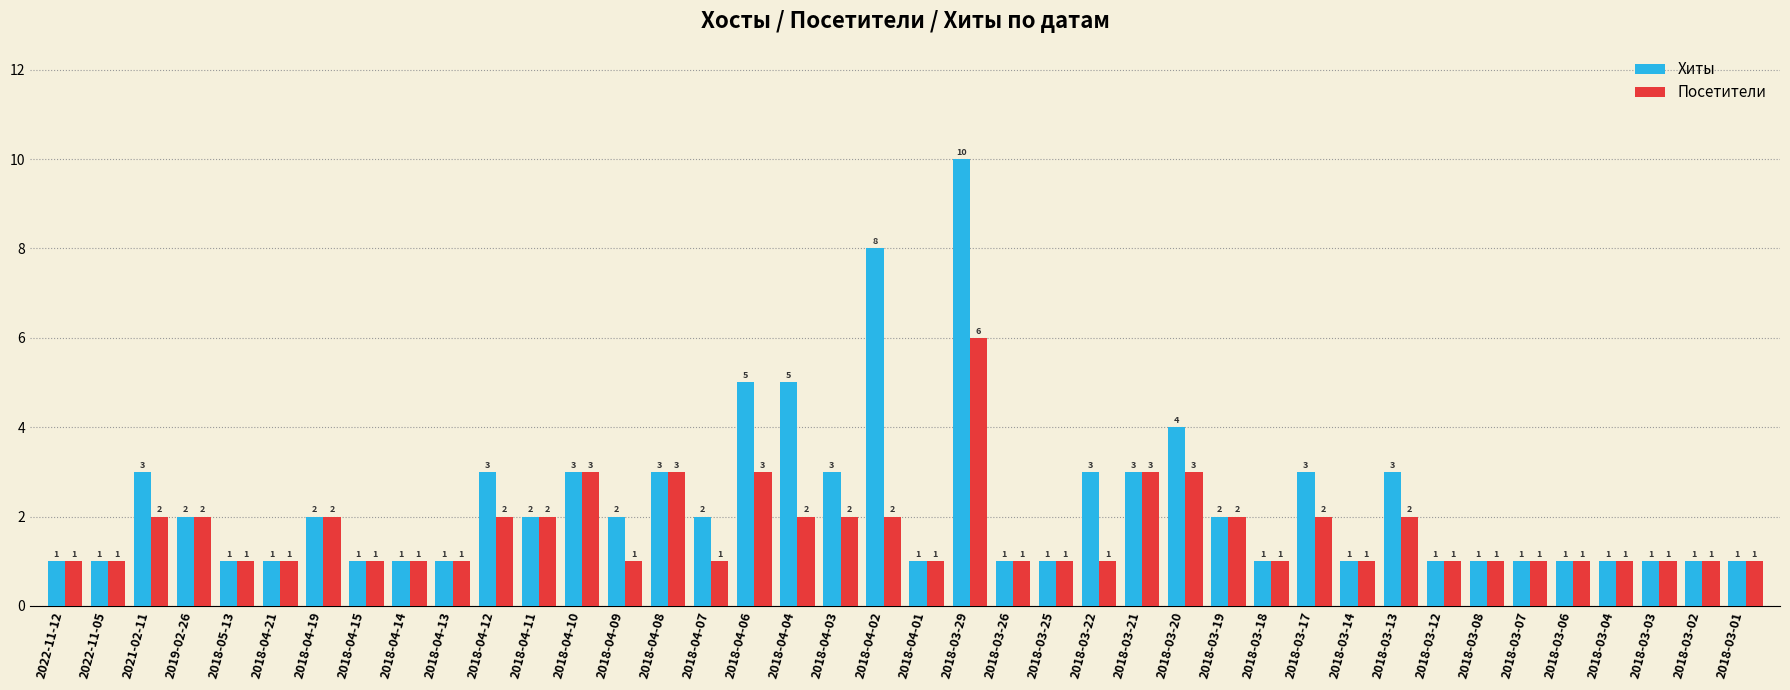

What is the label of the 24th bar from the left?

2018-03-25